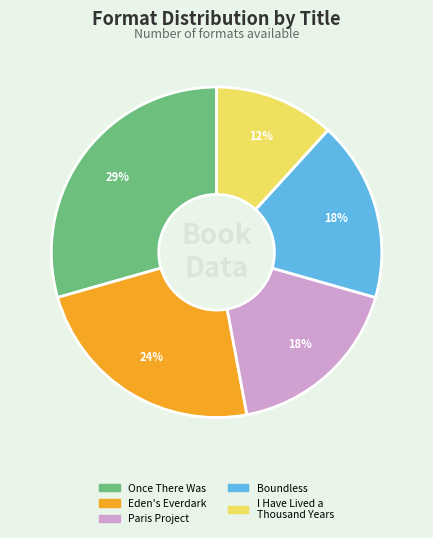

To the nearest percent, what percentage of the pie is Once There Was?

29%